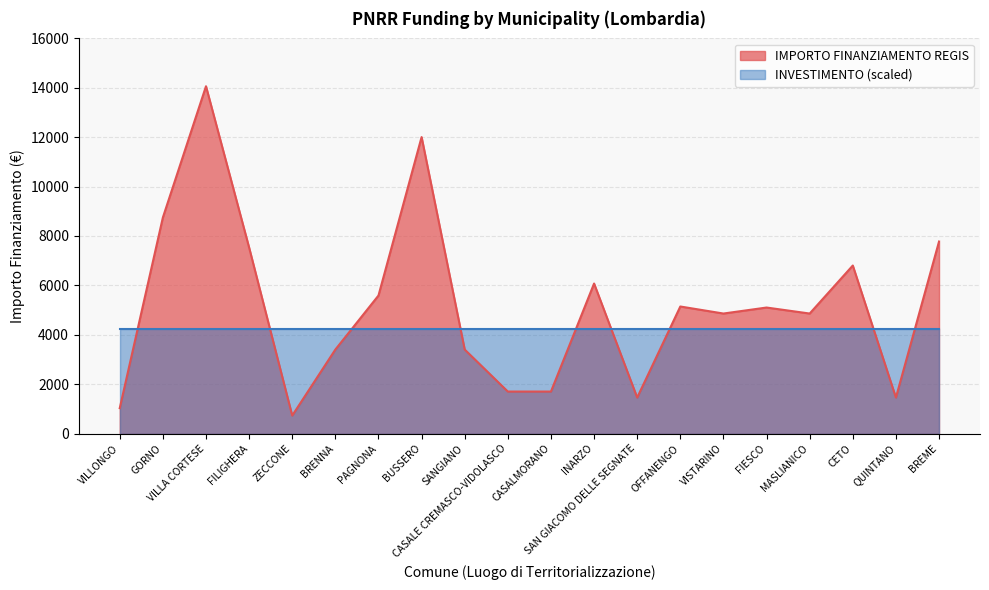

True or false: the data has more than 0 interior local peaks.

True